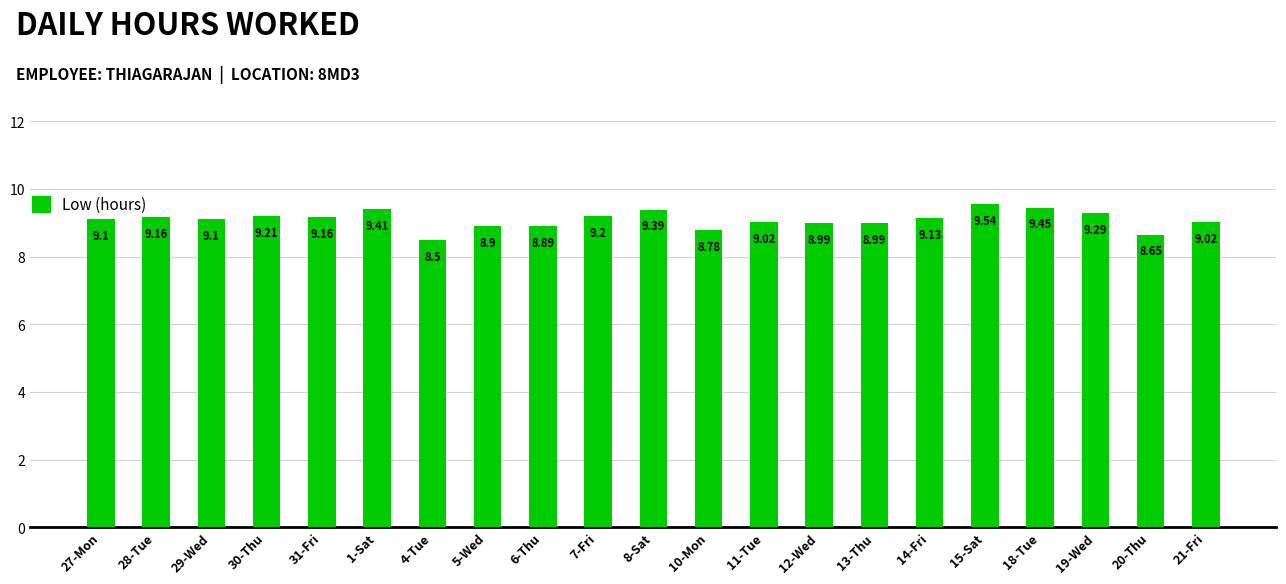

What is the value of the 10th bar from the left?

9.2